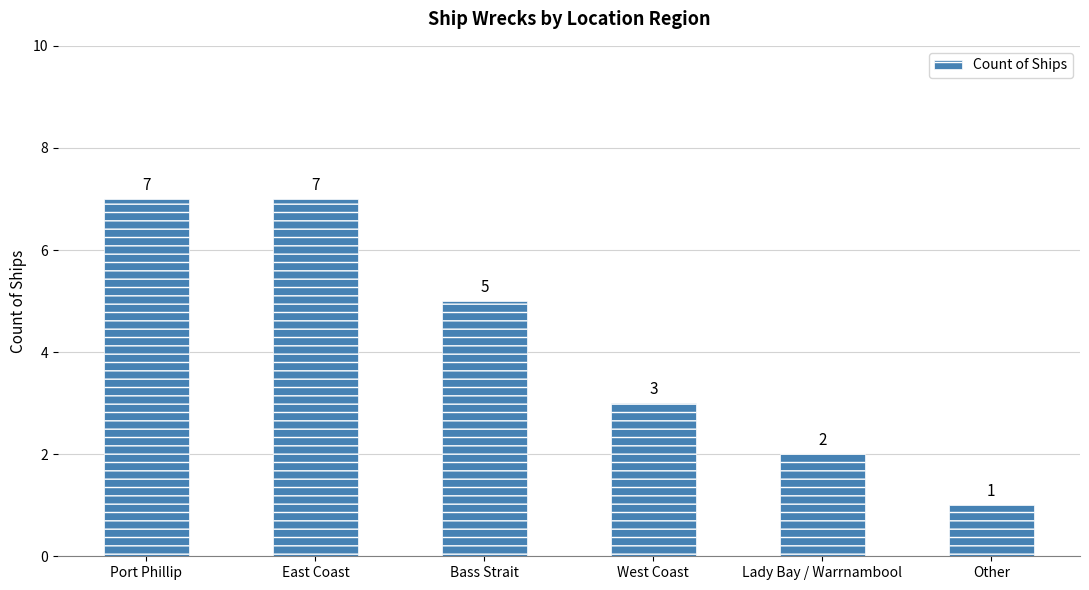

Between East Coast and Bass Strait, which is larger?

East Coast